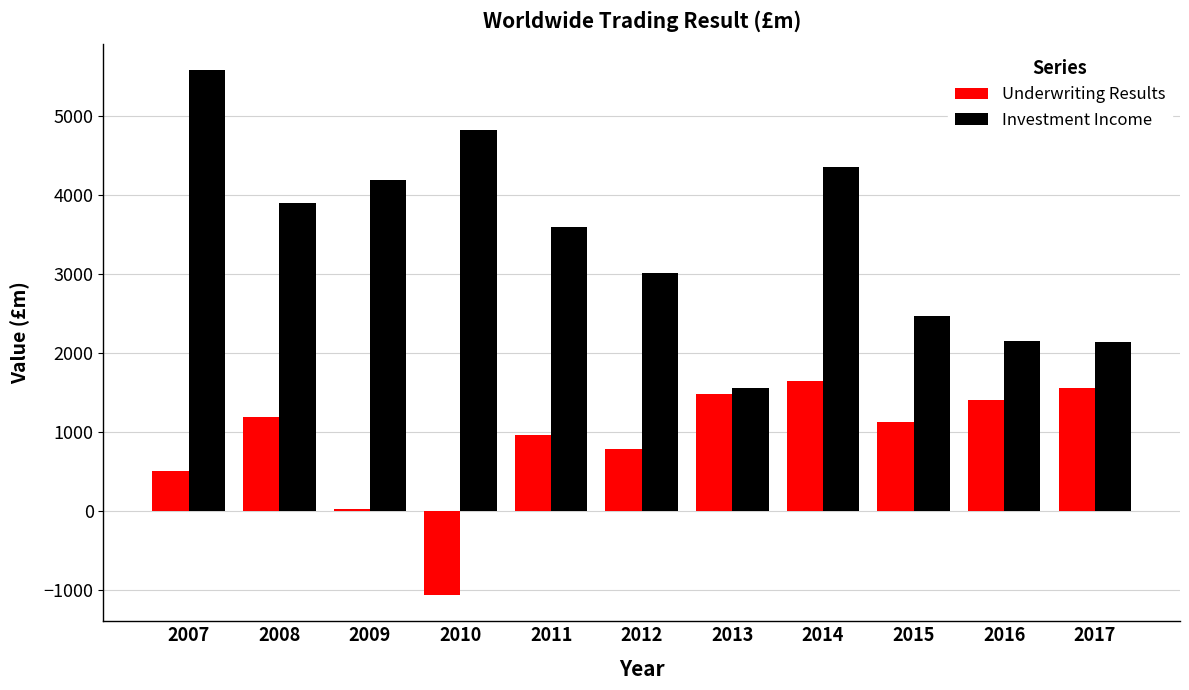

At which label does Underwriting Results reach its peak?

2014